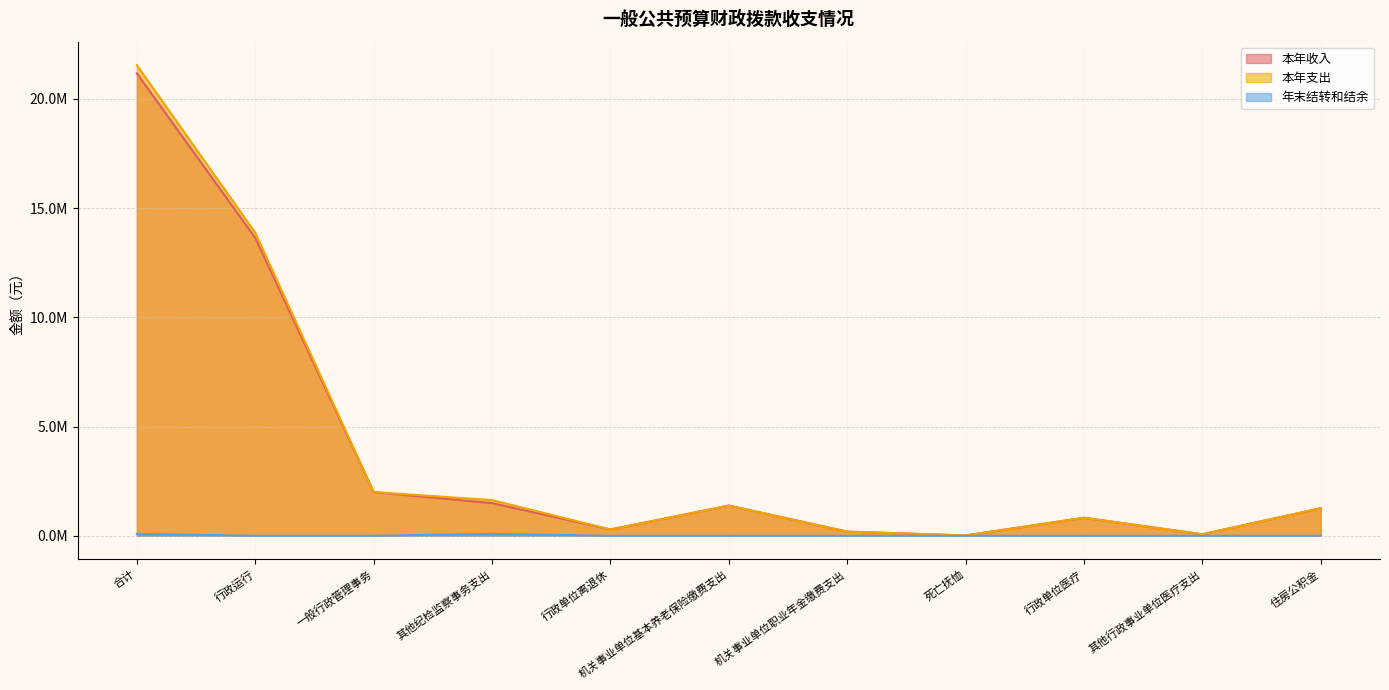

At which category does 本年收入 reach its first local peak?

机关事业单位基本养老保险缴费支出